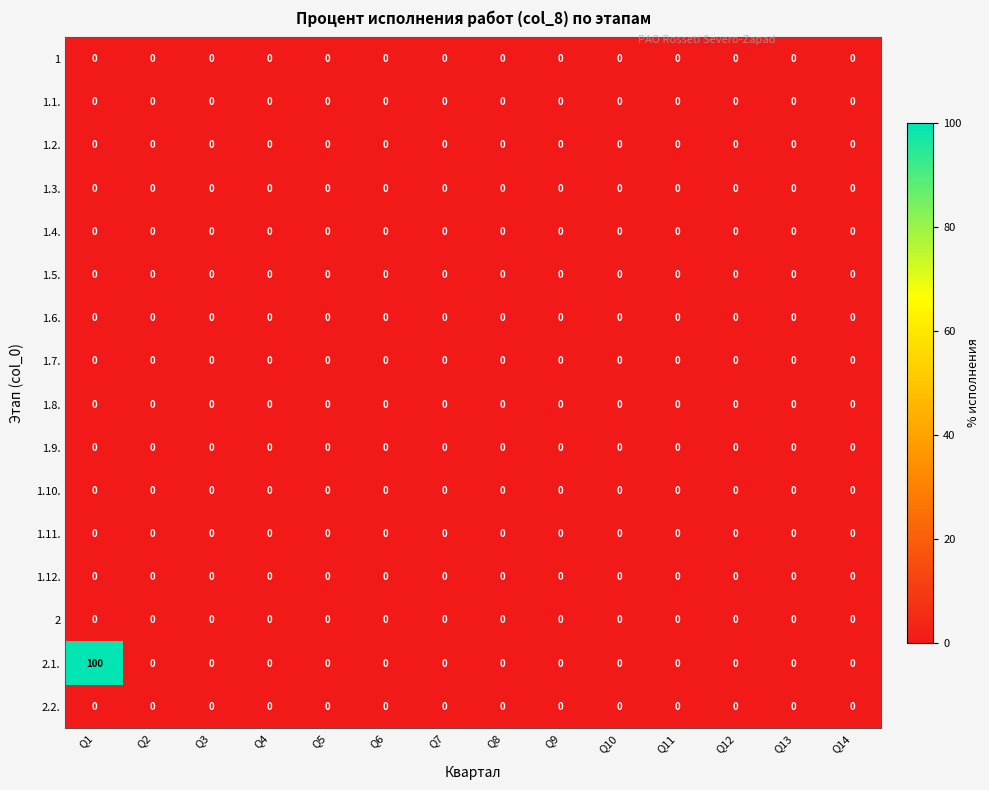

Which series has the widest spread of values?

2.1.